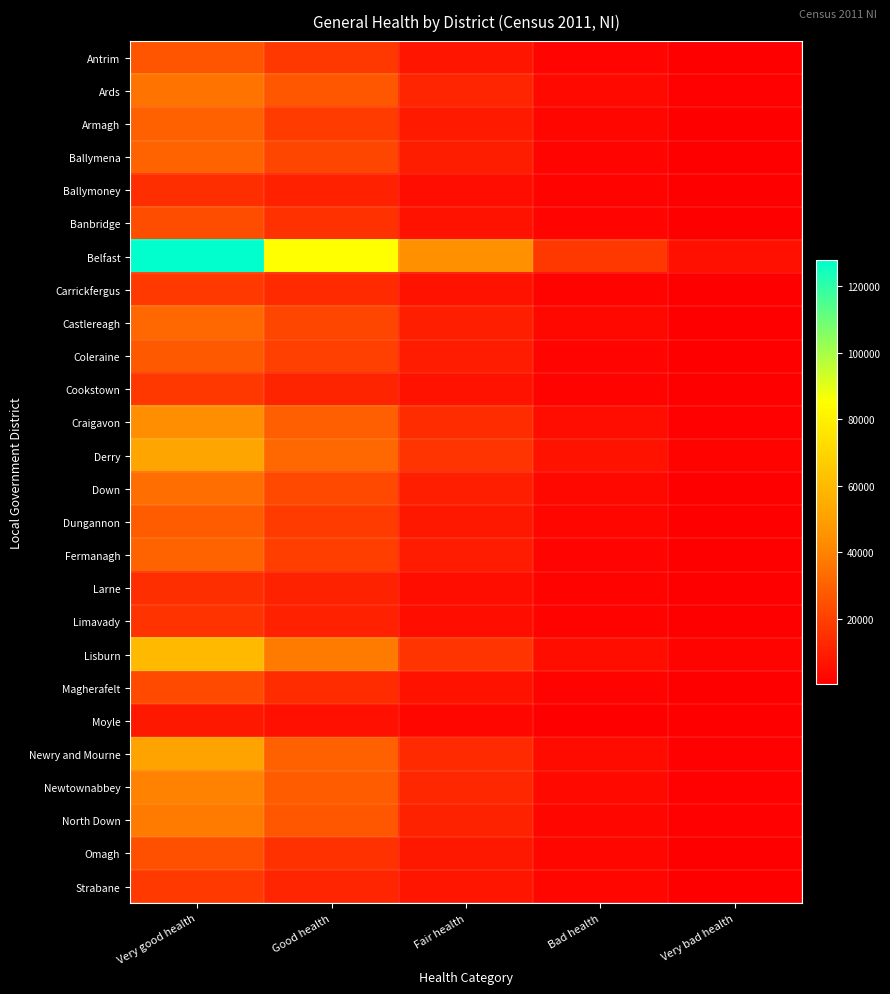

Reading left to right, transcribe all the data shown in this chart.

Antrim: Very good health=26446	Good health=17465	Fair health=7165	Bad health=1859	Very bad health=493
Ards: Very good health=35136	Good health=26732	Fair health=12143	Bad health=3239	Very bad health=828
Armagh: Very good health=29927	Good health=18248	Fair health=8417	Bad health=2220	Very bad health=528
Ballymena: Very good health=30287	Good health=21760	Fair health=9311	Bad health=2184	Very bad health=502
Ballymoney: Very good health=14605	Good health=10466	Fair health=4583	Bad health=1267	Very bad health=303
Banbridge: Very good health=24032	Good health=15244	Fair health=6669	Bad health=1900	Very bad health=494
Belfast: Very good health=127861	Good health=85293	Fair health=45017	Bad health=17584	Very bad health=5207
Carrickfergus: Very good health=17696	Good health=13283	Fair health=6059	Bad health=1689	Very bad health=387
Castlereagh: Very good health=31987	Good health=21963	Fair health=9859	Bad health=2735	Very bad health=698
Coleraine: Very good health=27436	Good health=20144	Fair health=8819	Bad health=2152	Very bad health=516
Cookstown: Very good health=17348	Good health=11613	Fair health=5884	Bad health=1692	Very bad health=476
Craigavon: Very good health=43838	Good health=29623	Fair health=14059	Bad health=4386	Very bad health=1117
Derry: Very good health=52363	Good health=31722	Fair health=16344	Bad health=5809	Very bad health=1639
Down: Very good health=33893	Good health=22281	Fair health=10127	Bad health=2731	Very bad health=699
Dungannon: Very good health=28488	Good health=18409	Fair health=8092	Bad health=2275	Very bad health=588
Fermanagh: Very good health=30480	Good health=19595	Fair health=9084	Bad health=2098	Very bad health=548
Larne: Very good health=14328	Good health=11140	Fair health=5122	Bad health=1287	Very bad health=303
Limavady: Very good health=15934	Good health=10634	Fair health=5076	Bad health=1542	Very bad health=350
Lisburn: Very good health=59834	Good health=37889	Fair health=16309	Bad health=4837	Very bad health=1296
Magherafelt: Very good health=22704	Good health=13964	Fair health=6337	Bad health=1587	Very bad health=446
Moyle: Very good health=7918	Good health=5593	Fair health=2688	Bad health=647	Very bad health=204
Newry and Mourne: Very good health=51104	Good health=29677	Fair health=13432	Bad health=4126	Very bad health=1141
Newtownabbey: Very good health=40056	Good health=28394	Fair health=12270	Bad health=3485	Very bad health=934
North Down: Very good health=37653	Good health=27039	Fair health=10912	Bad health=2624	Very bad health=709
Omagh: Very good health=24943	Good health=15435	Fair health=8066	Bad health=2315	Very bad health=597
Strabane: Very good health=17890	Good health=12010	Fair health=7088	Bad health=2272	Very bad health=583